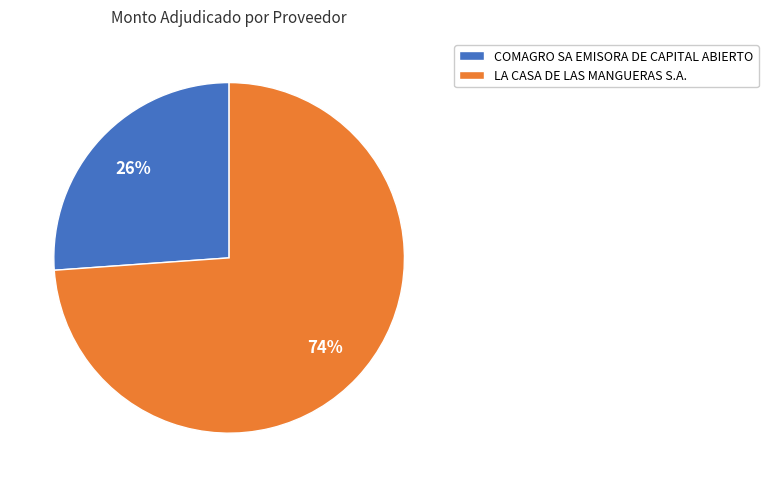

What percentage is the COMAGRO SA EMISORA DE CAPITAL ABIERTO slice, to the nearest percent?

26%